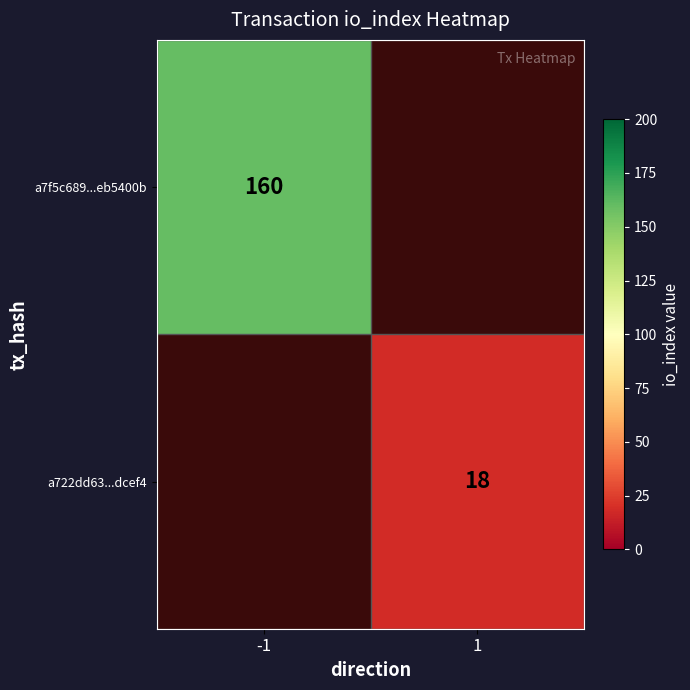

Is it true that a7f5c689...eb5400b equals 160 at -1?

True